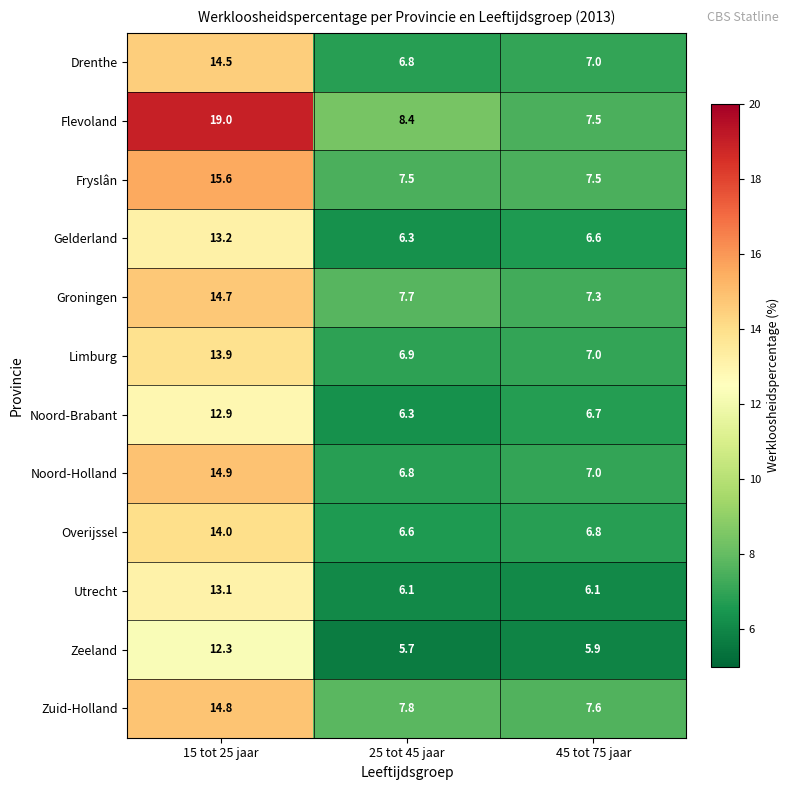

Between 15 tot 25 jaar and 25 tot 45 jaar, which series saw the biggest shift?

Flevoland